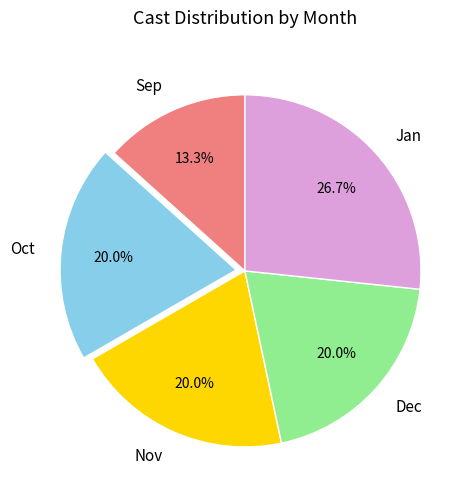

What is the ratio of the value at Oct to the value at Sep?

1.5